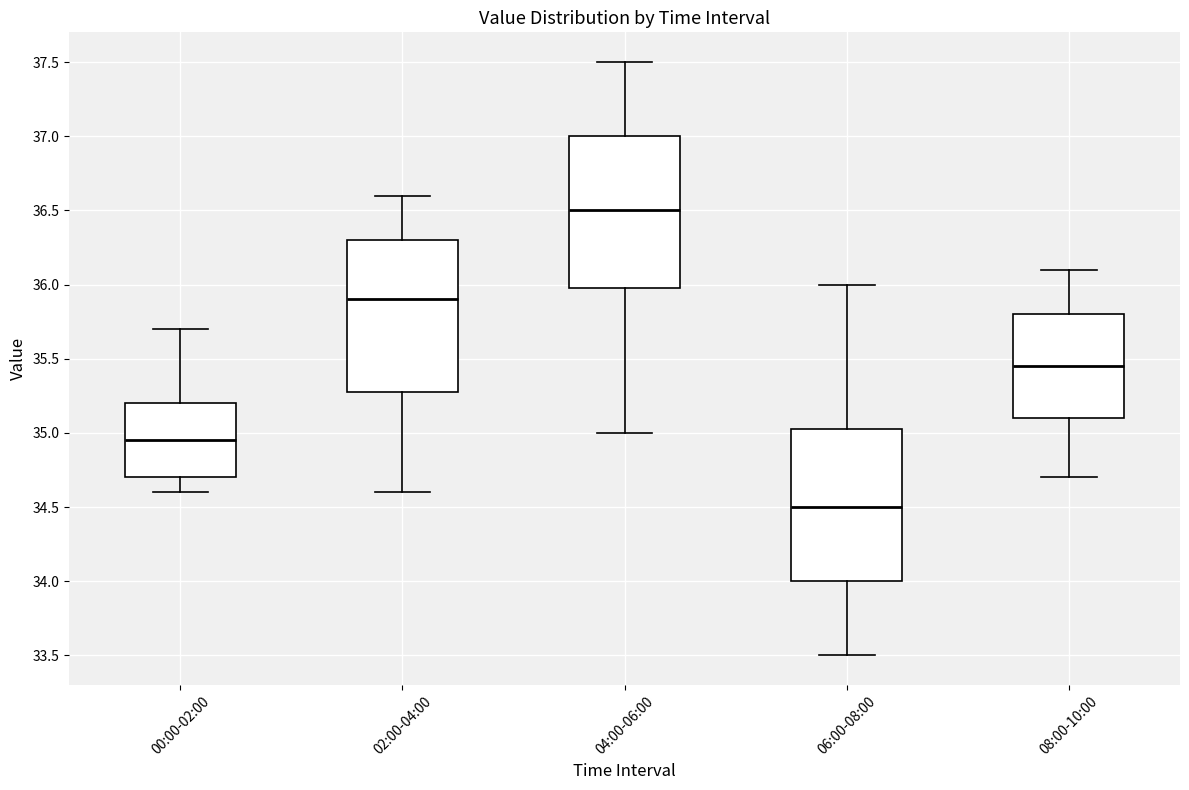

Which box's median line is the lowest?

06:00-08:00